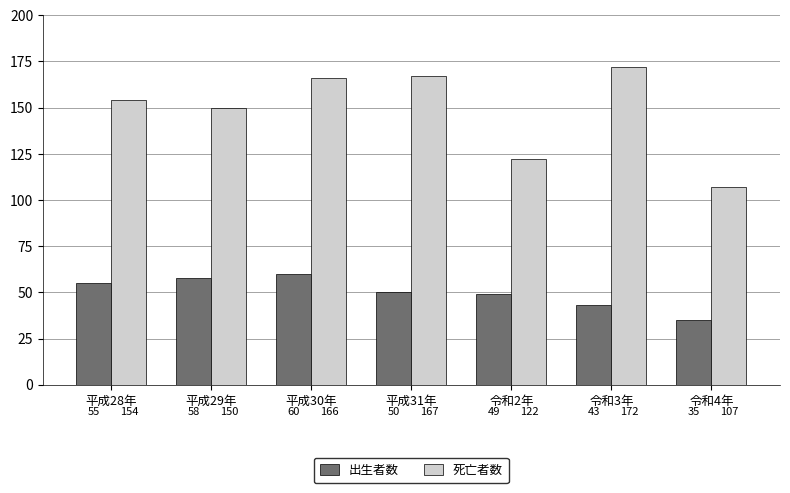

Reading right to left, list all the values displayed in this chart.

出生者数: 35	43	49	50	60	58	55
死亡者数: 107	172	122	167	166	150	154